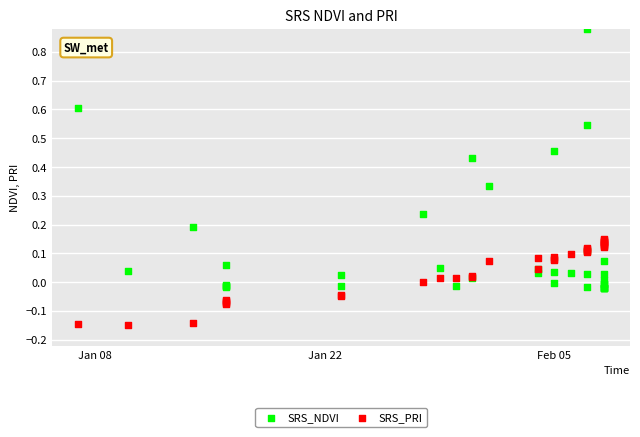

Which series contains the lowest Y value?

SRS_PRI